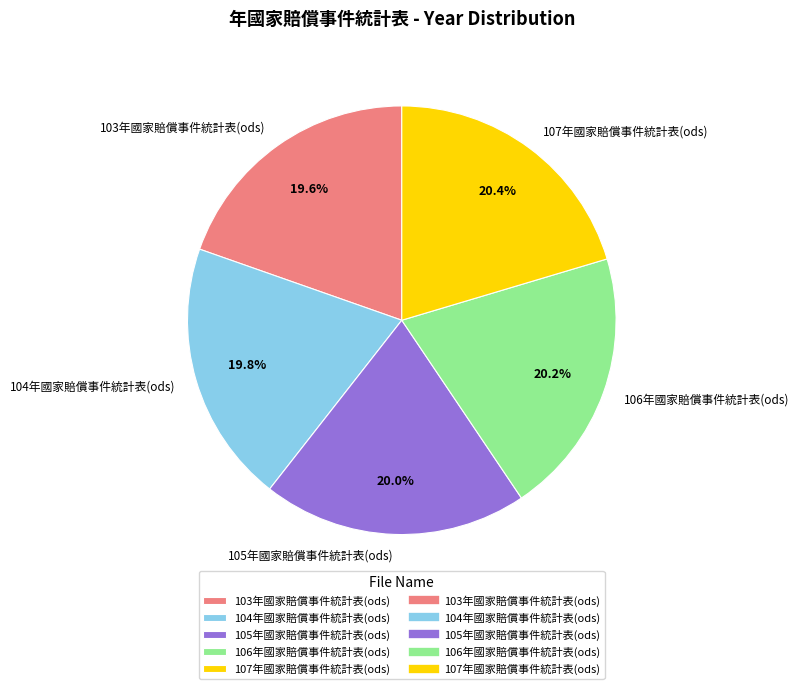

To the nearest percent, what is the average slice percentage?

20%